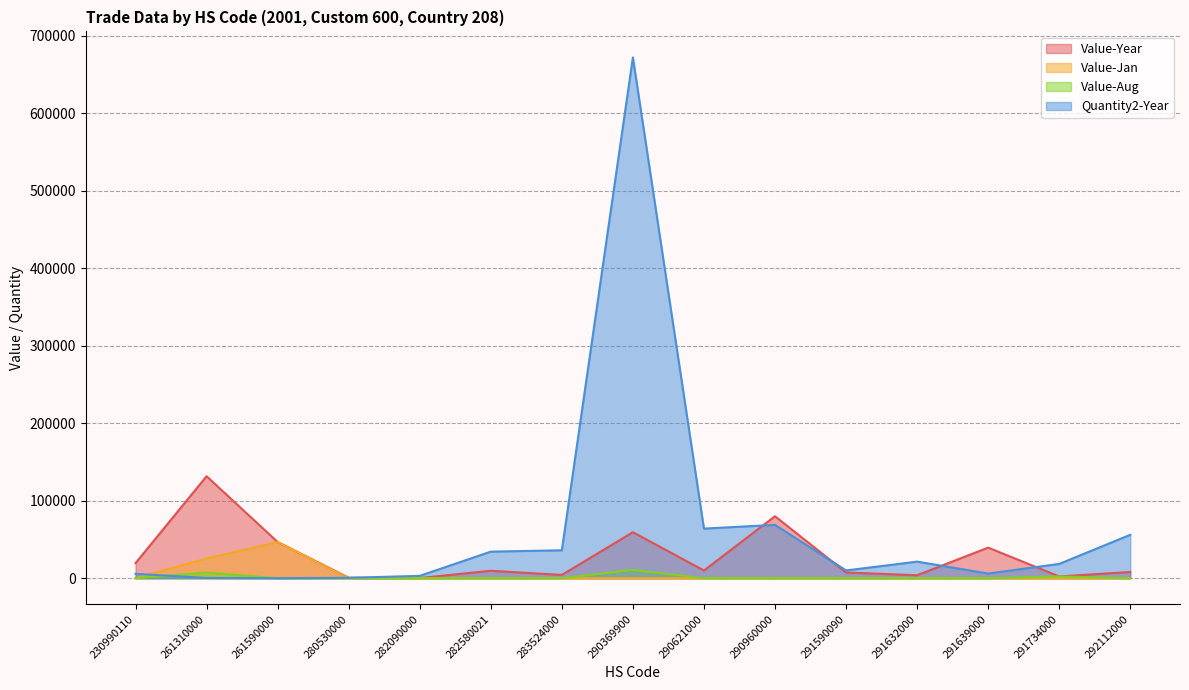

True or false: Value-Year has a value of 396 at 280530000.

False